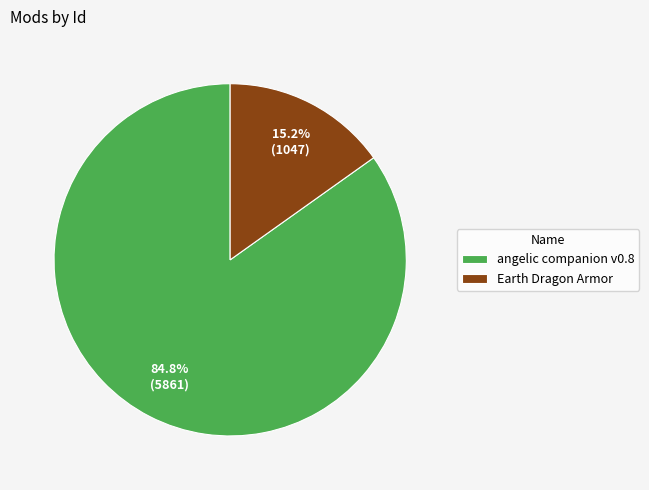

Is Earth Dragon Armor the majority of the pie?

No